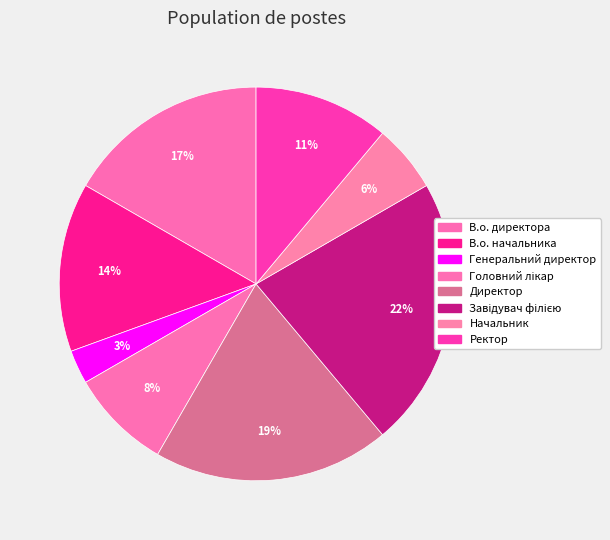

Does Головний лікар represent more than half of the total?

No